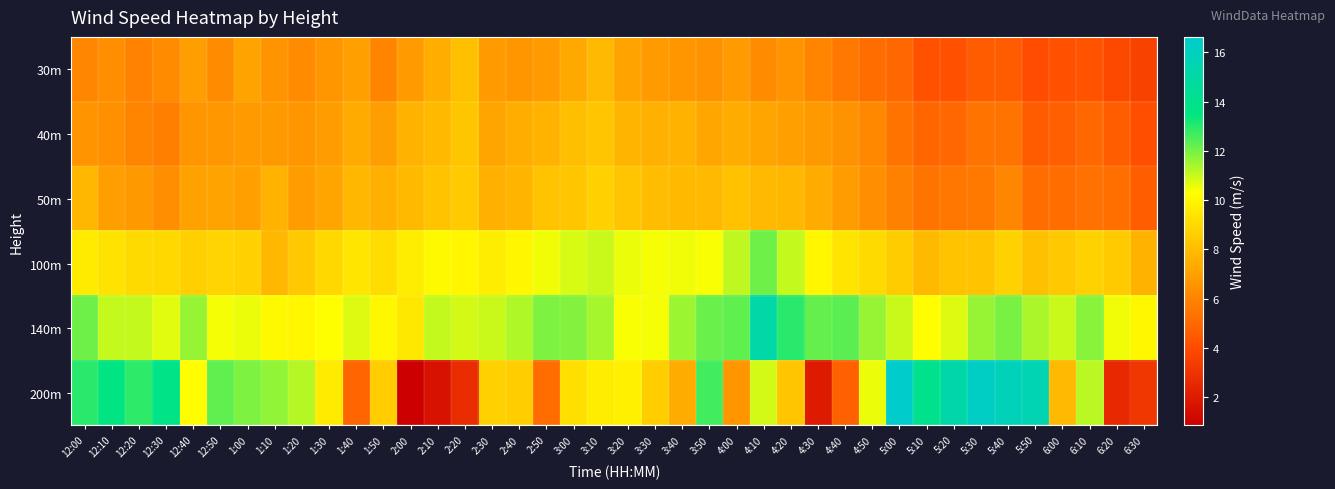

Count the number of categories in the chart.

40